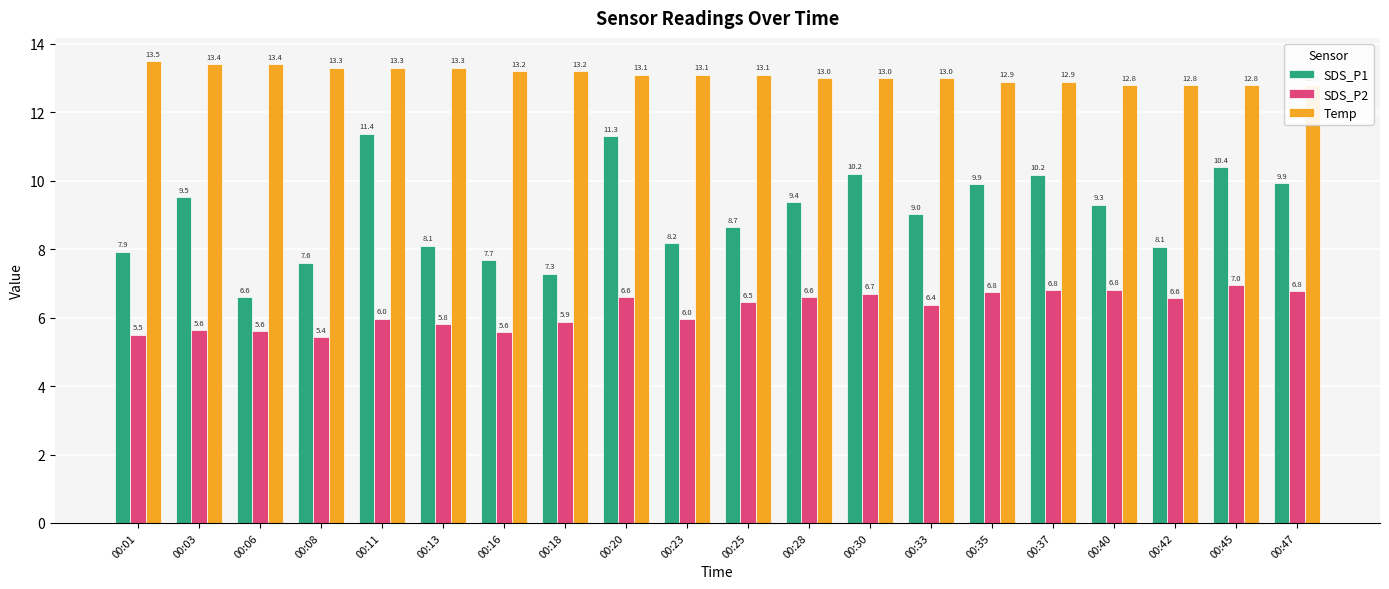

How many data points does each series have?

20